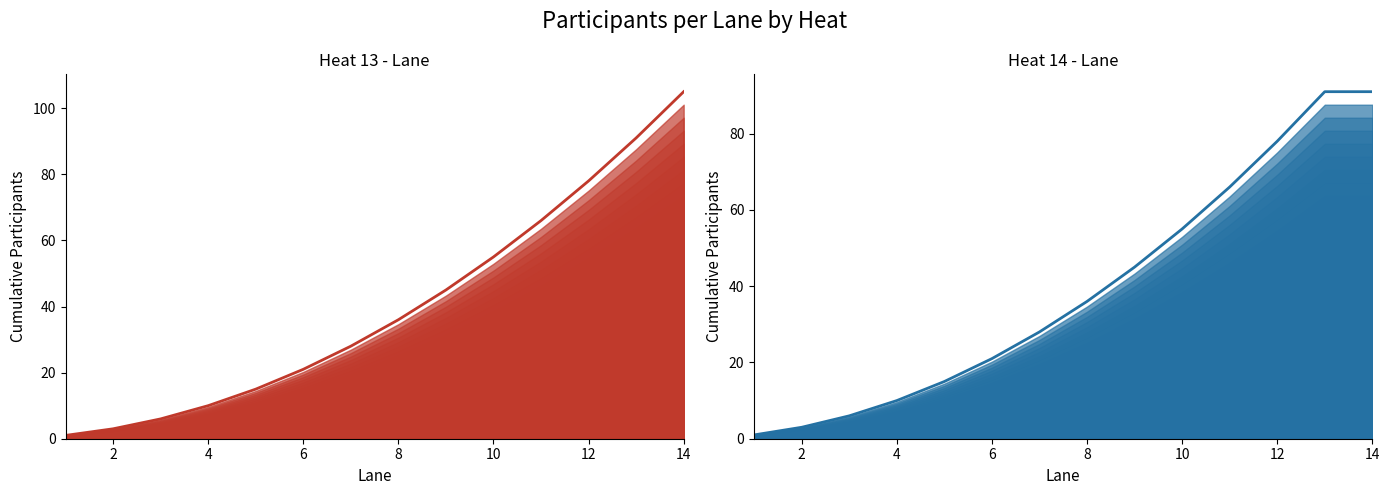

Which series has the widest spread of values?

Heat 13 - Lane